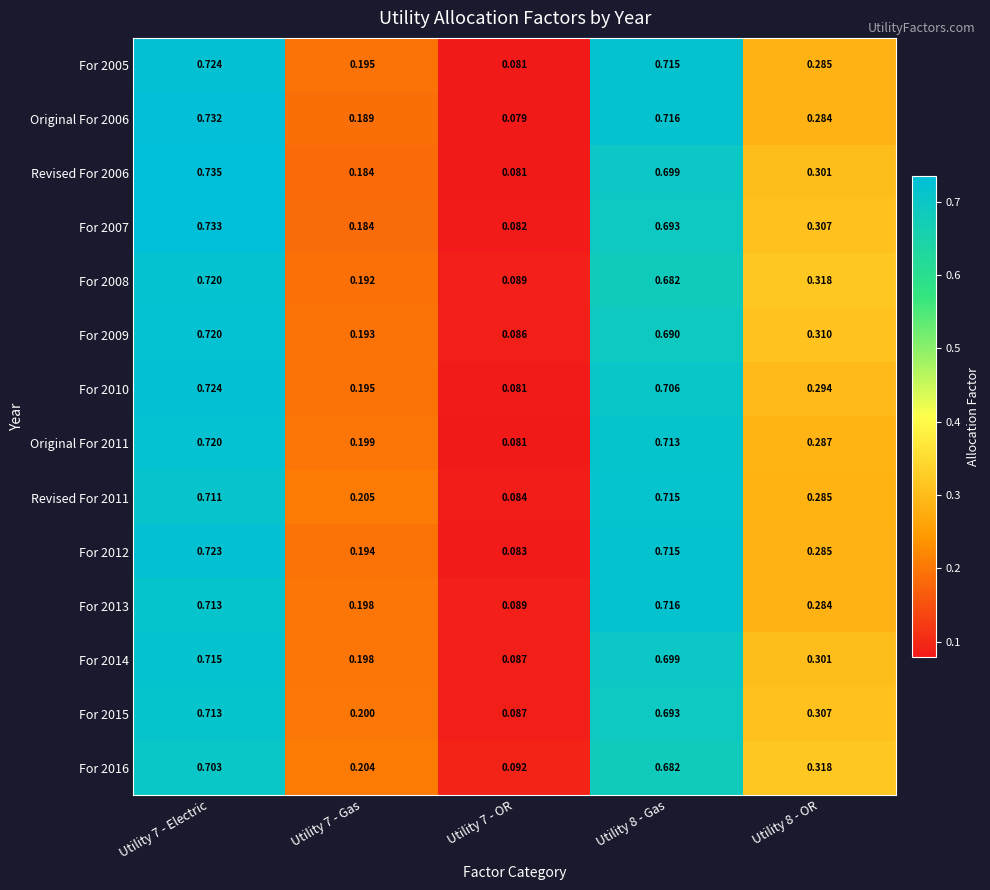

Between Utility 7 - Gas and Utility 7 - OR, which is larger?

Utility 7 - Gas